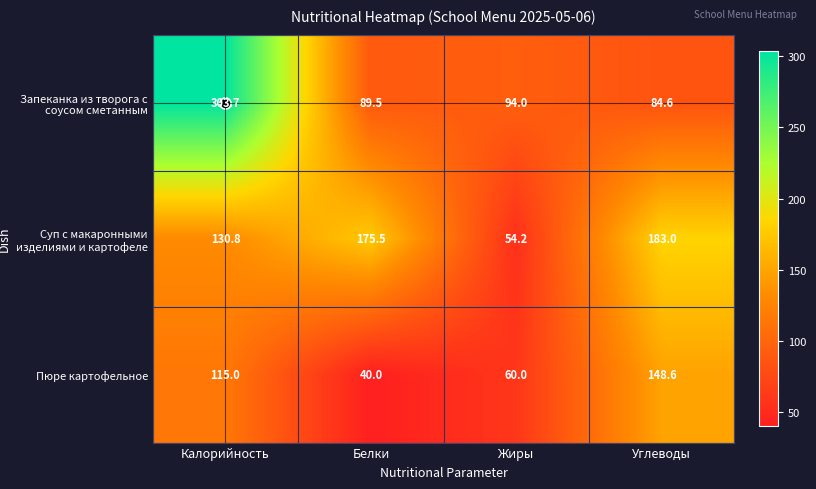

What is the greatest value displayed?

303.7